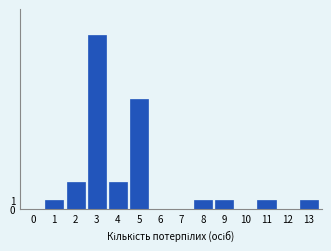

Reading left to right, what are all the values shown in this chart?

0=0	1=1	2=3	3=19	4=3	5=12	6=0	7=0	8=1	9=1	10=0	11=1	12=0	13=1